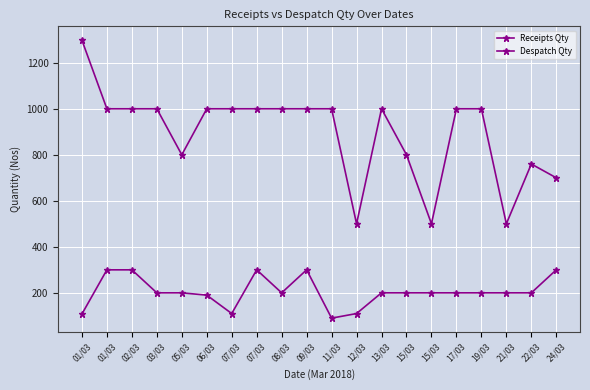

Rank the categories by Receipts Qty value from highest to lowest.

01/03, 01/03, 02/03, 03/03, 06/03, 07/03, 07/03, 08/03, 09/03, 11/03, 13/03, 17/03, 19/03, 05/03, 15/03, 22/03, 24/03, 12/03, 15/03, 21/03